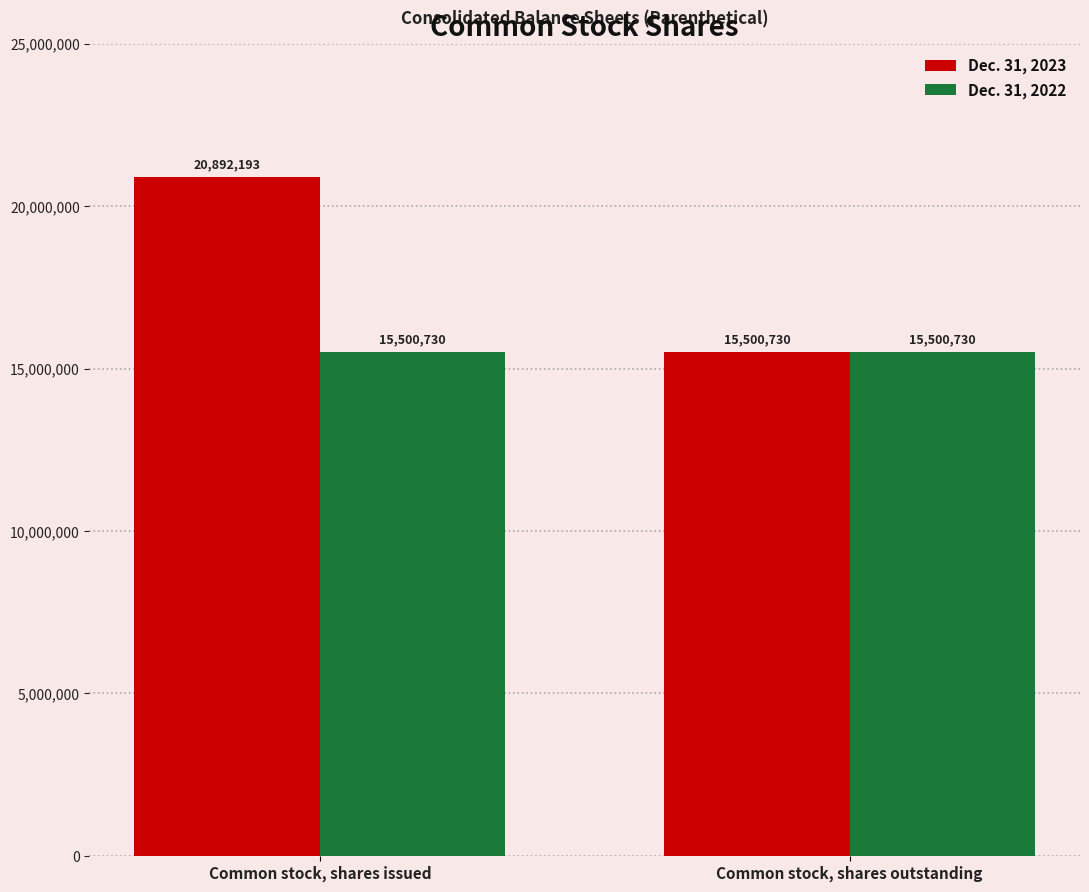

What position from the right is Common stock, shares outstanding?

1